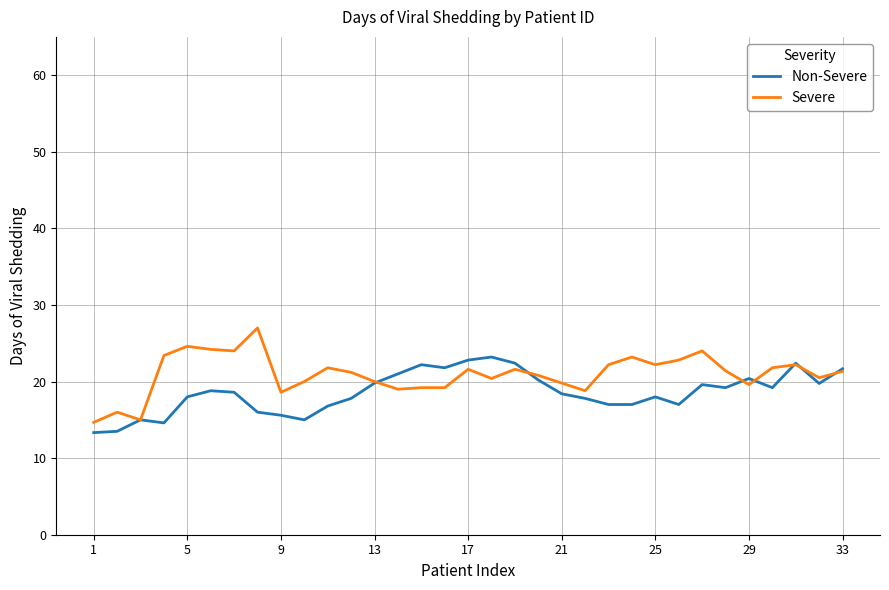

What is the maximum value shown in the chart?

27.0